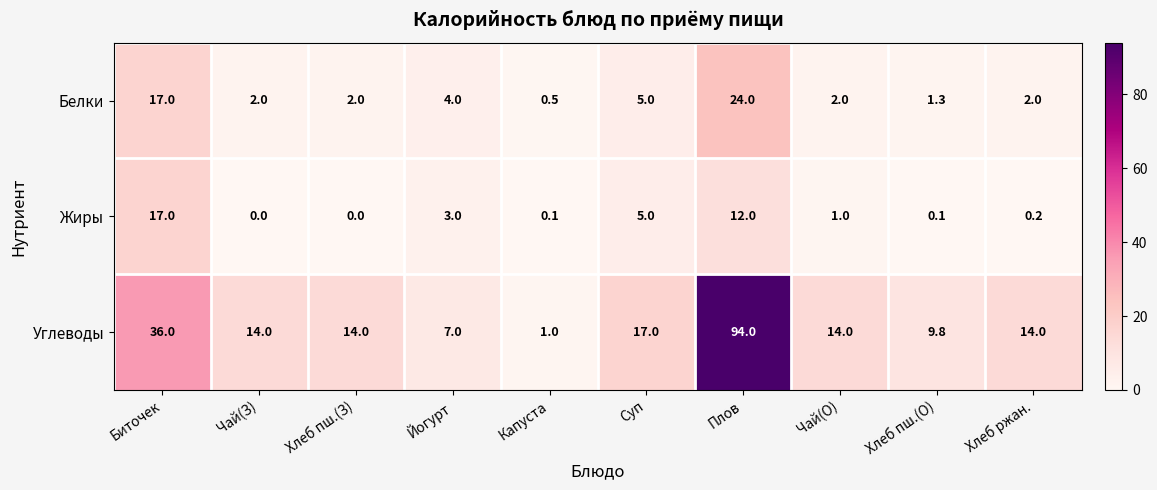

What is the spread (max minus min) of values at Хлеб пш.(О)?

9.7